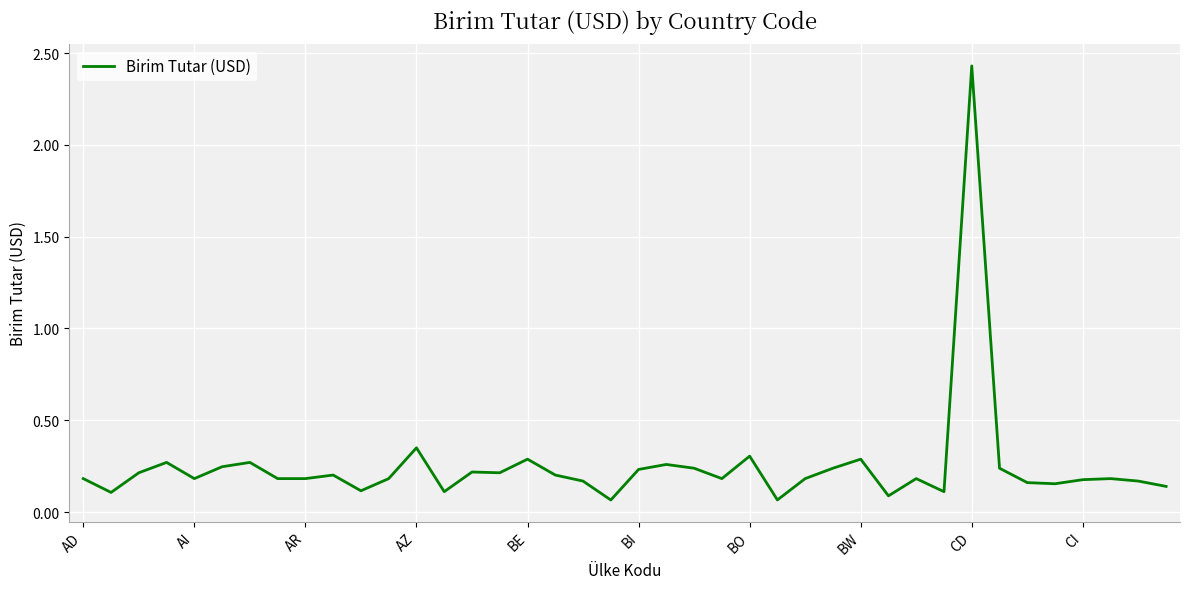

How many points are higher than both their immediate neighbors (excluding endpoints)?

12